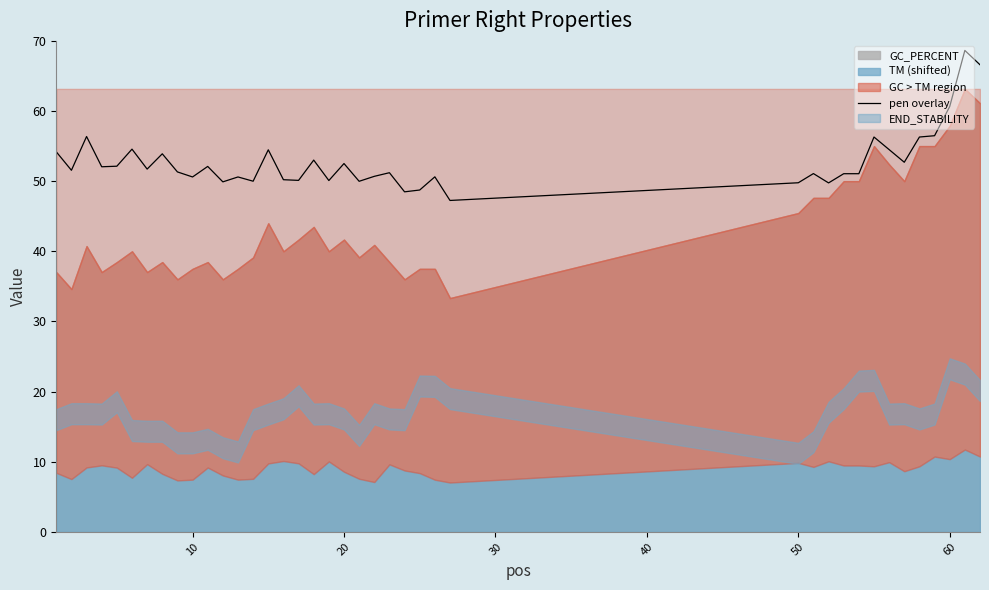

How many data points does each series have?

40